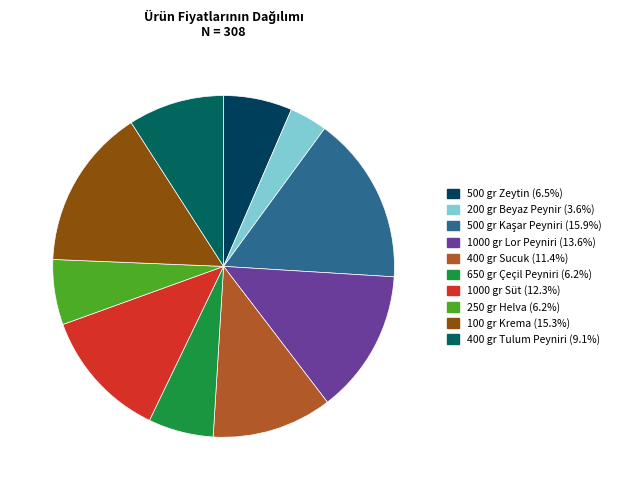

To the nearest percent, what is the difference between the largest and smallest slice percentages?

12%